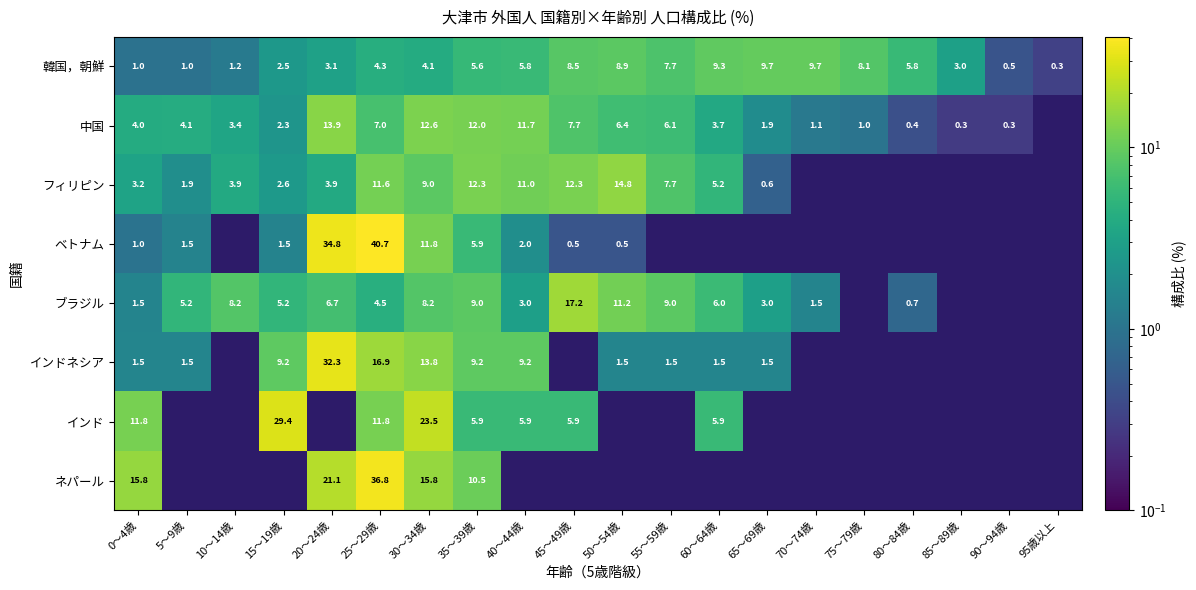

How many series are shown in this chart?

8